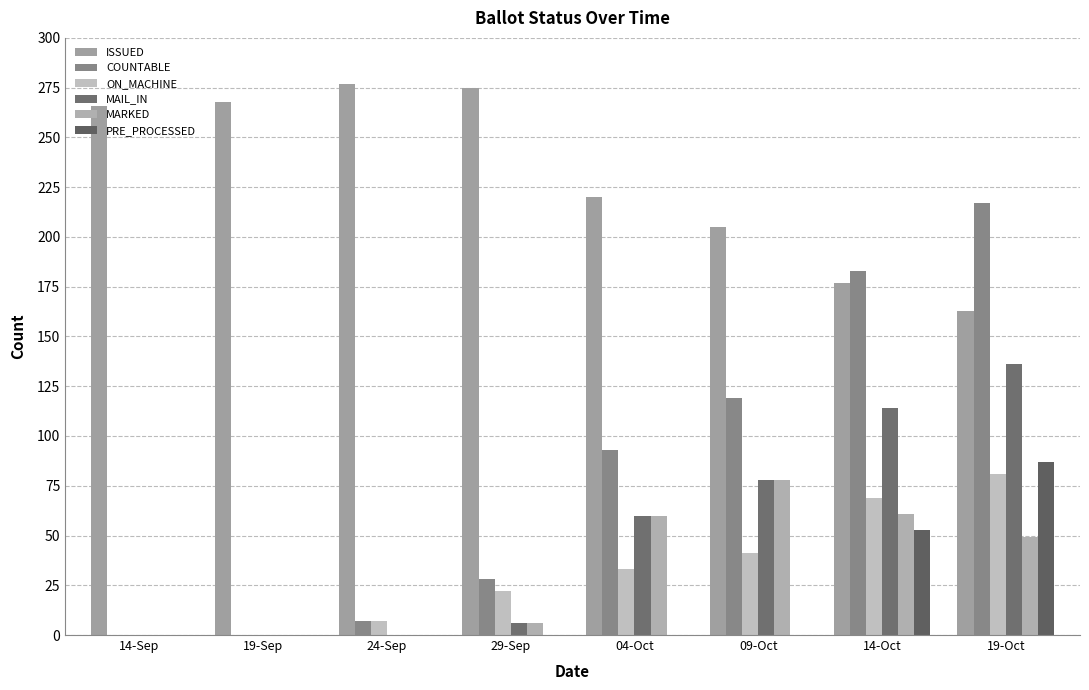

The value of ON_MACHINE at 29-Sep is 22. True or false?

True